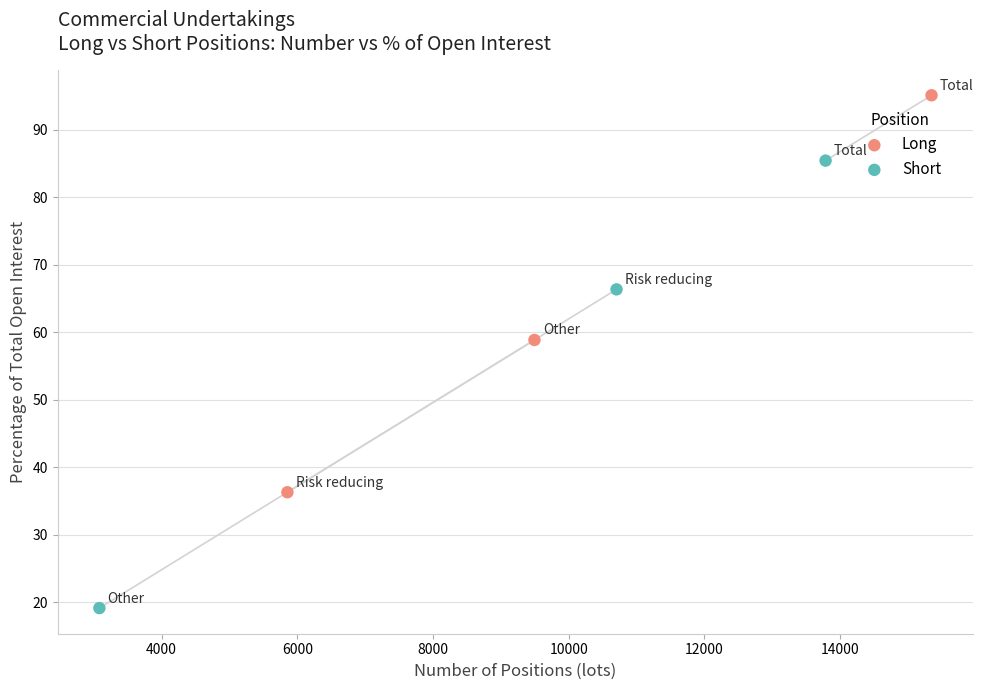

Which series reaches the maximum Y coordinate?

Long